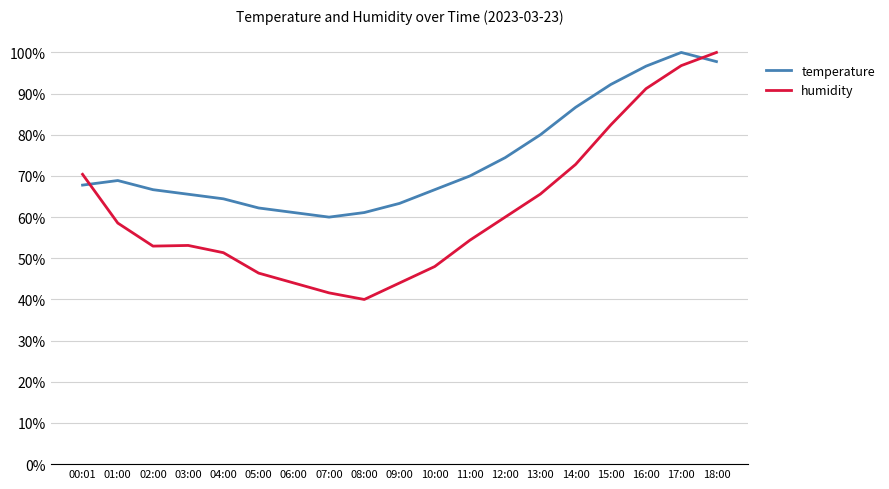

Which series ends up on top after the final intersection of humidity and temperature?

humidity